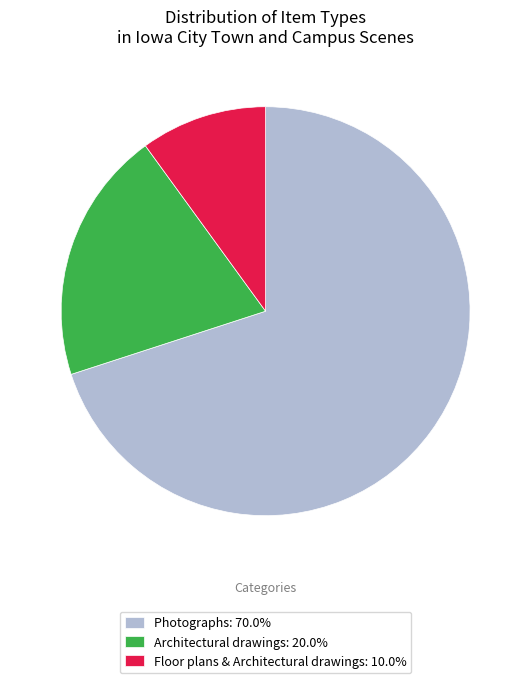

Is there any slice that represents more than half of the pie?

Yes